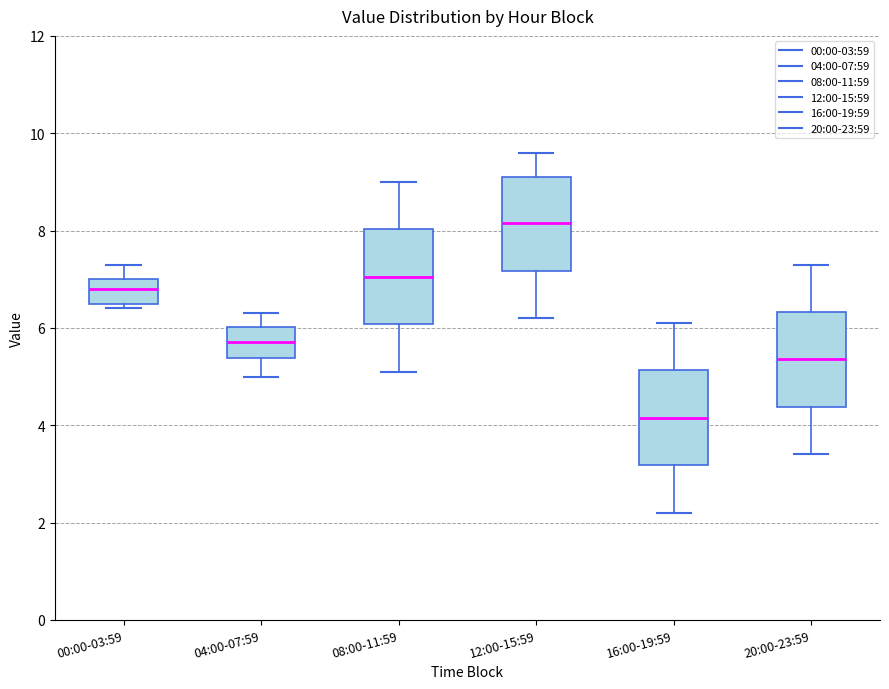

Reading left to right, transcribe this box plot: for each box, give where its median line is, the range the box spans, and where its two whiskers end, as read against the y-axis. The values are not printed on the chart, so give them approximately, as read against the axis.

00:00-03:59: median 6.8, box 6.6 to 7.0, whiskers 6.4 to 7.4
04:00-07:59: median 5.8, box 5.4 to 6.0, whiskers 5.0 to 6.4
08:00-11:59: median 7.0, box 6.0 to 8.0, whiskers 5.2 to 9.0
12:00-15:59: median 8.2, box 7.2 to 9.2, whiskers 6.2 to 9.6
16:00-19:59: median 4.2, box 3.2 to 5.2, whiskers 2.2 to 6.2
20:00-23:59: median 5.4, box 4.4 to 6.4, whiskers 3.4 to 7.4